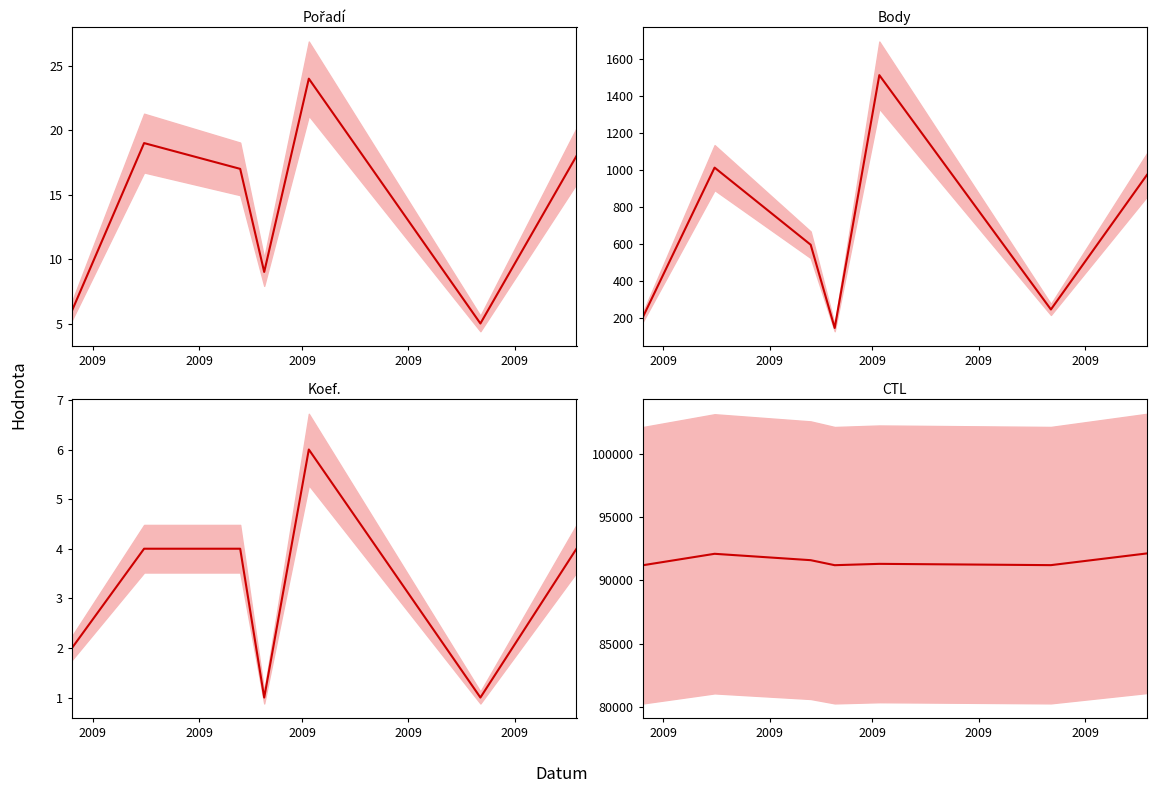

How many interior local peaks does the Koef. series have?

1